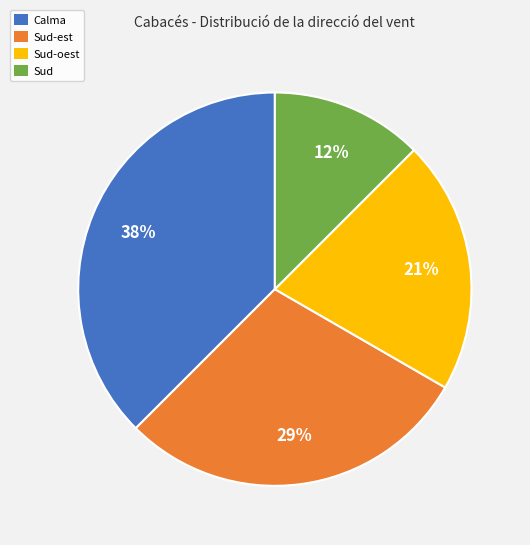

Which slice is the smallest?

Sud